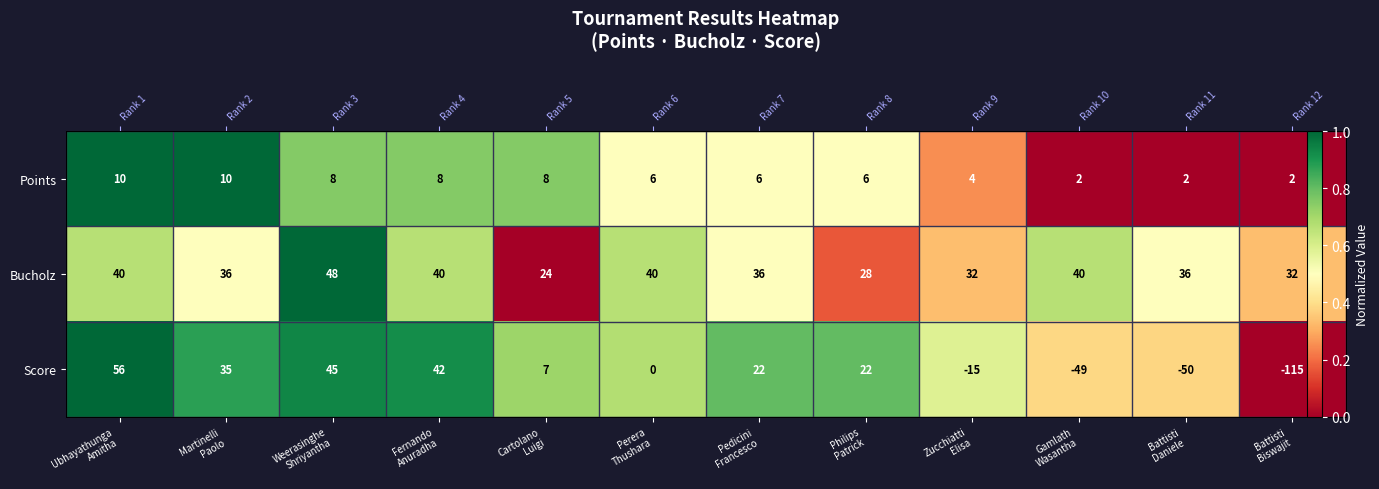

Count the Bucholz values in the range 0 to 1.

12